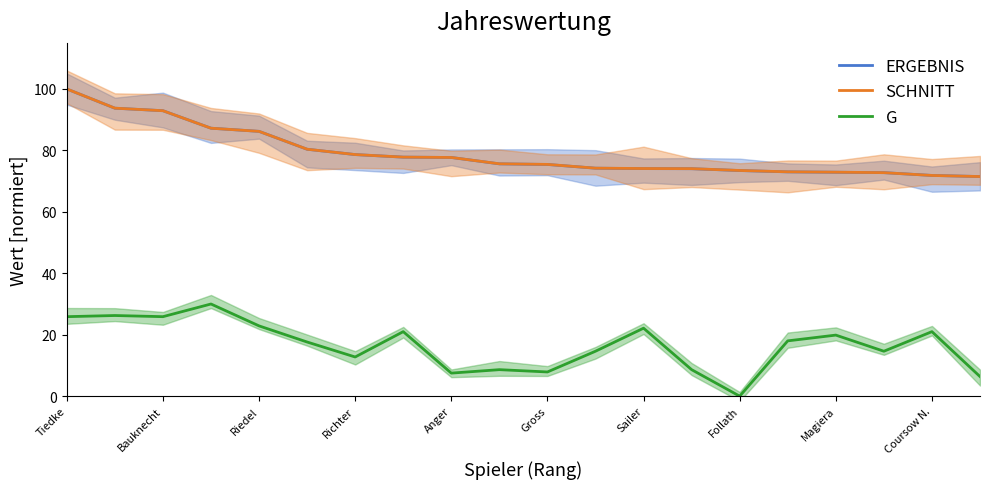

What is the minimum value for SCHNITT?

71.5